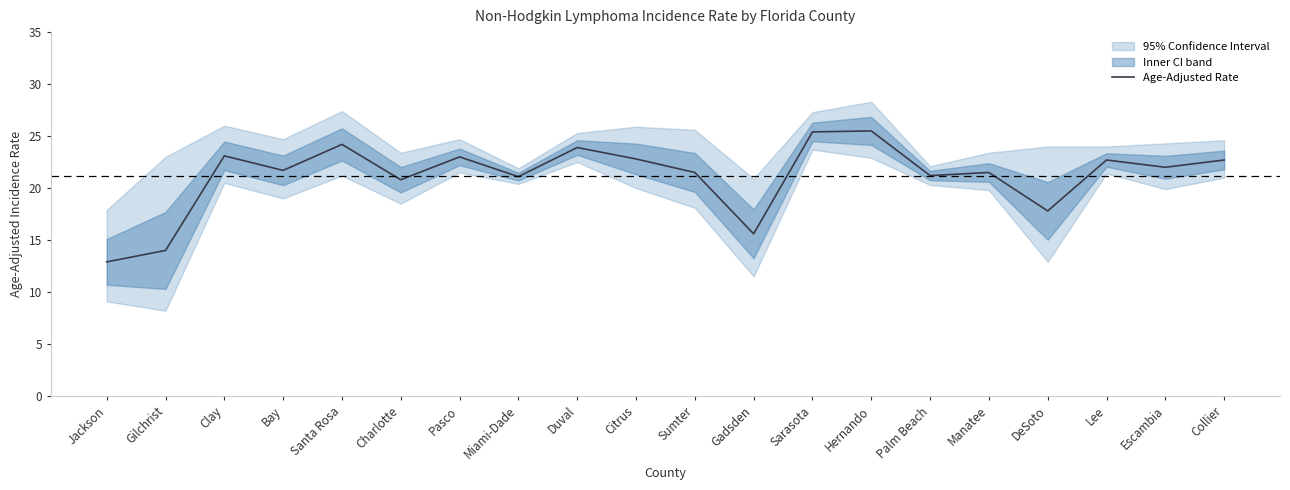

True or false: the data shows 21.1 at Miami-Dade.

True